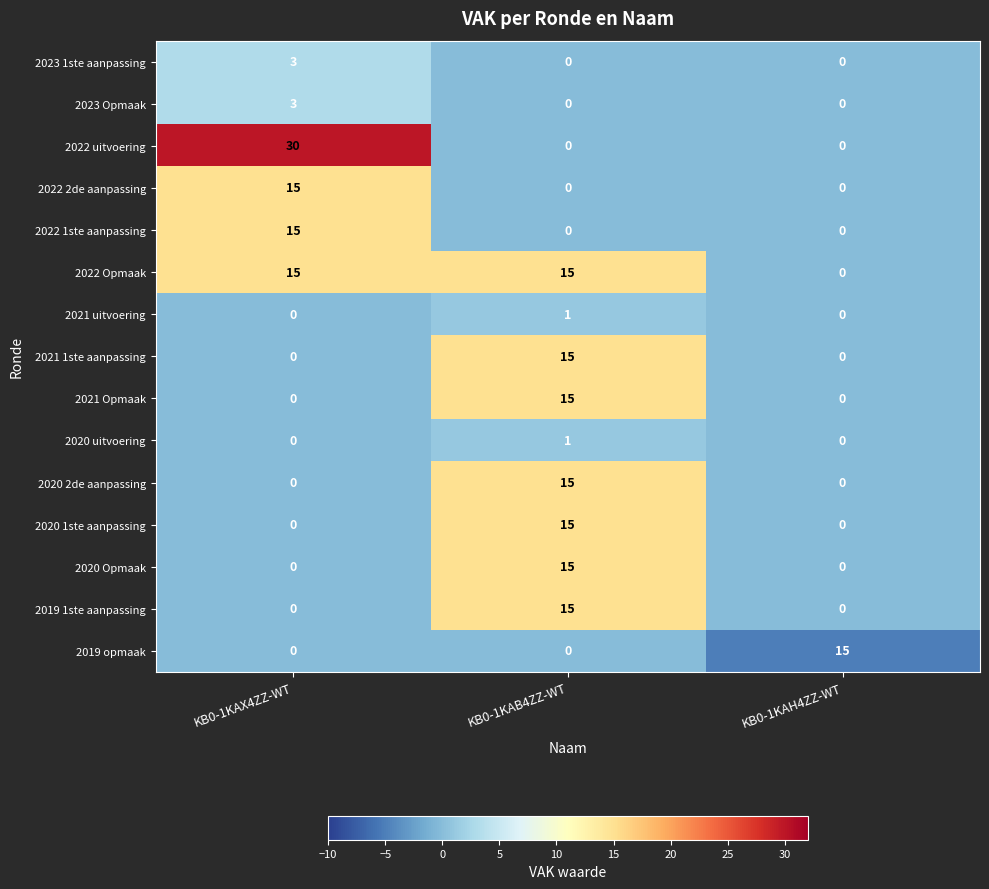

Which series has the largest range (max minus min)?

2022 uitvoering